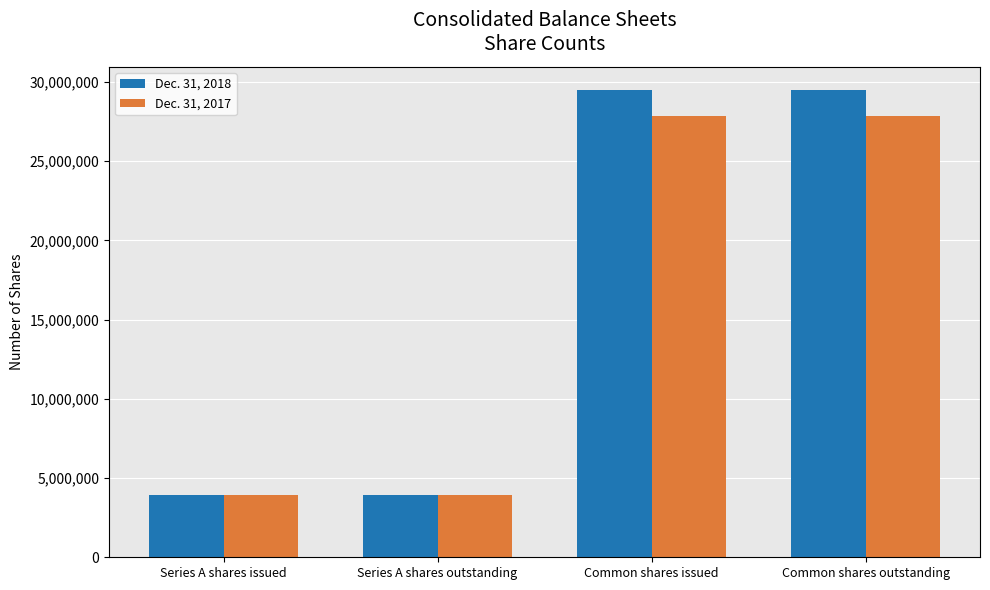

What are all the series names shown in the legend?

Dec. 31, 2018, Dec. 31, 2017